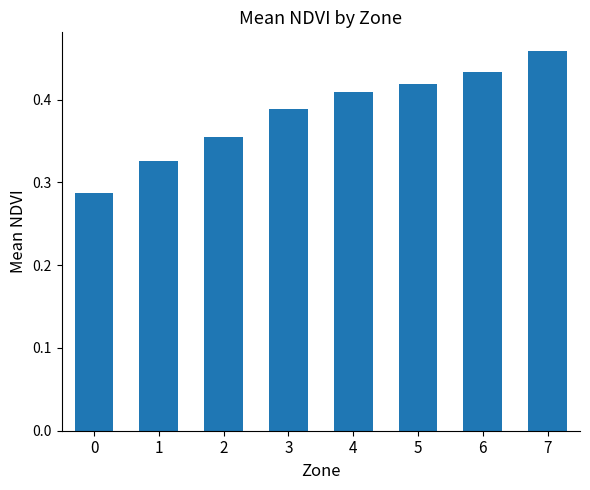

Which category has the highest value across all series?

7